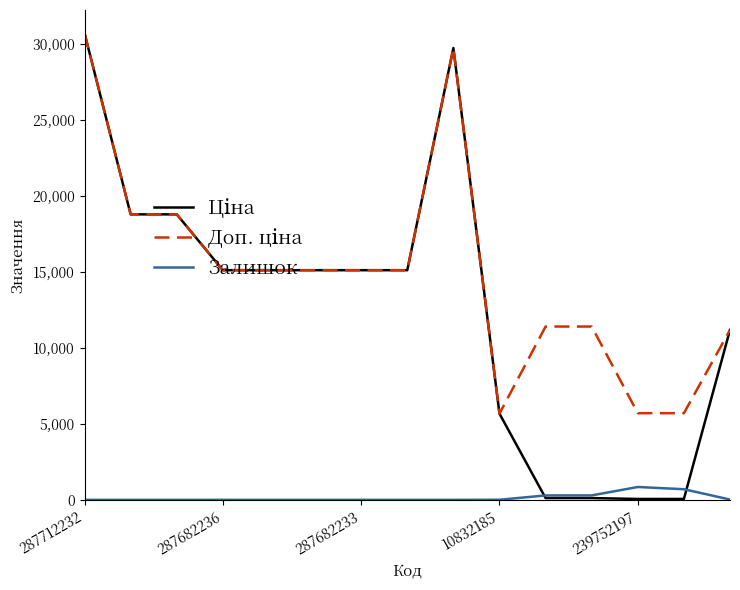

Does the chart display data point markers on the line(s)?

No